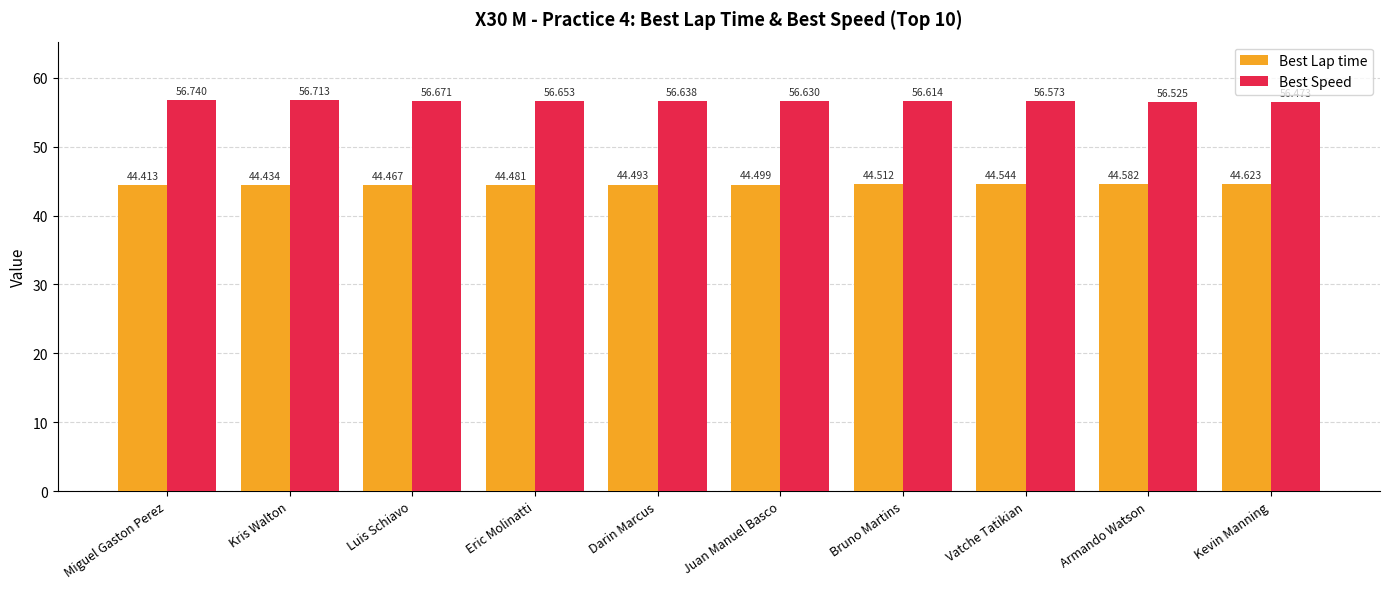

What are all the series names shown in the legend?

Best Lap time, Best Speed